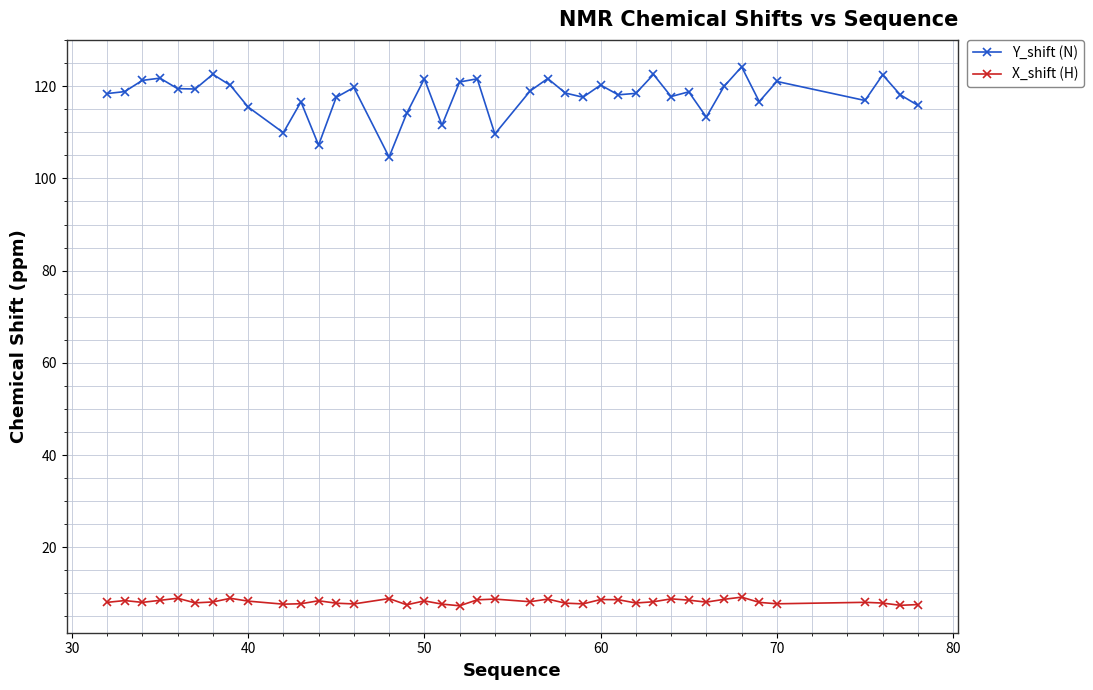

What is the average value of the X_shift (H) series?

8.2